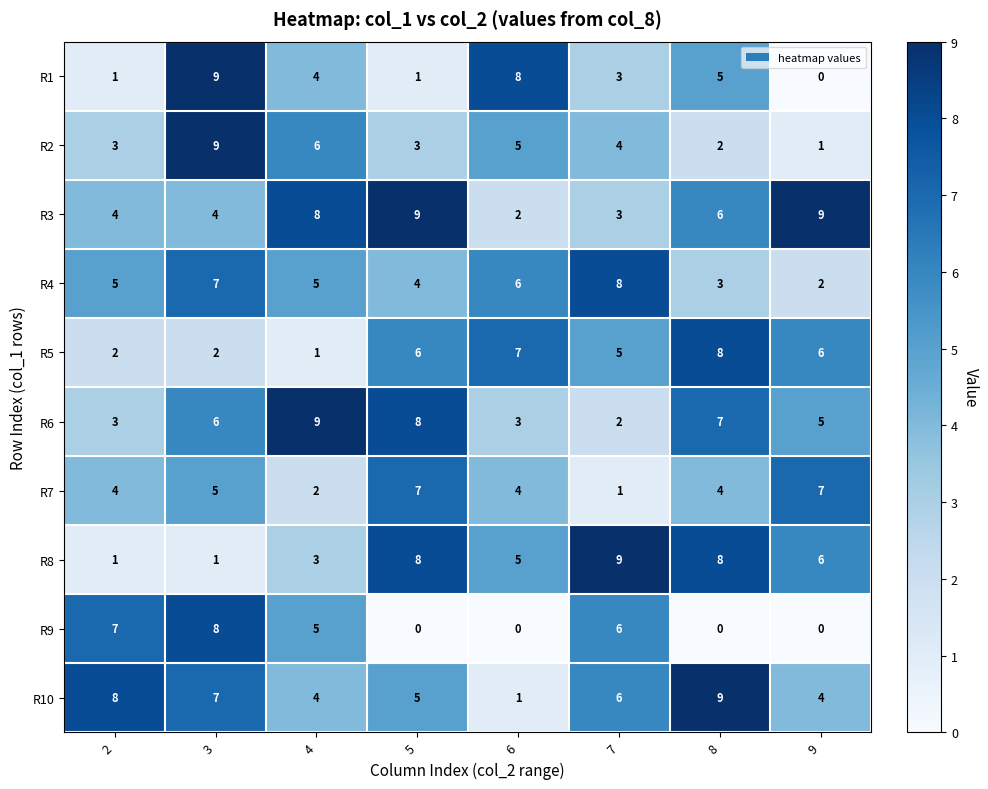

Which category has the highest value in the R6 series?

4